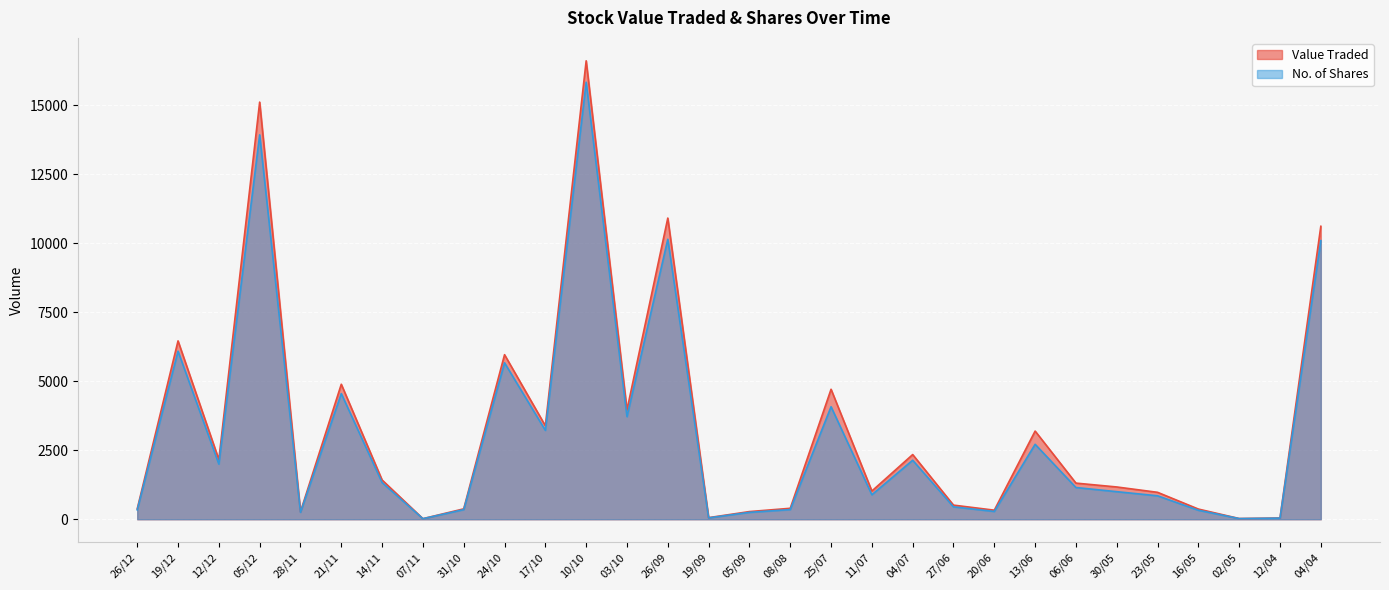

What is the label of the 2nd point from the right?

12/04